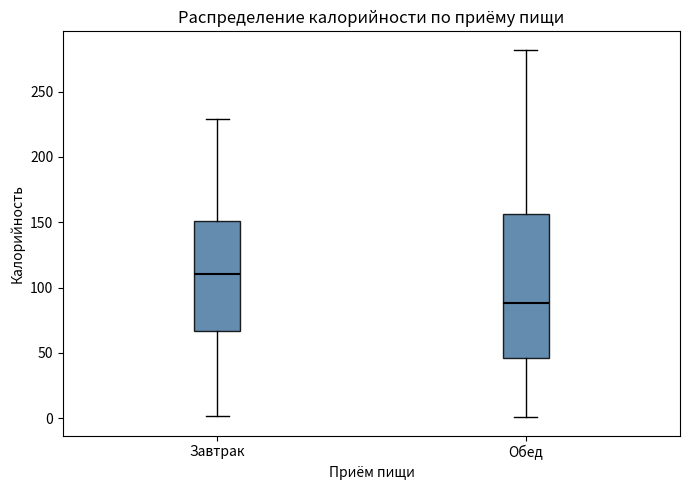

Reading left to right, transcribe this box plot: for each box, give where its median line is, the range the box spans, and where its two whiskers end, as read against the y-axis. The values are not printed on the chart, so give them approximately, as read against the axis.

Завтрак: median 110, box 65 to 150, whiskers 0 to 230
Обед: median 90, box 45 to 155, whiskers 0 to 280